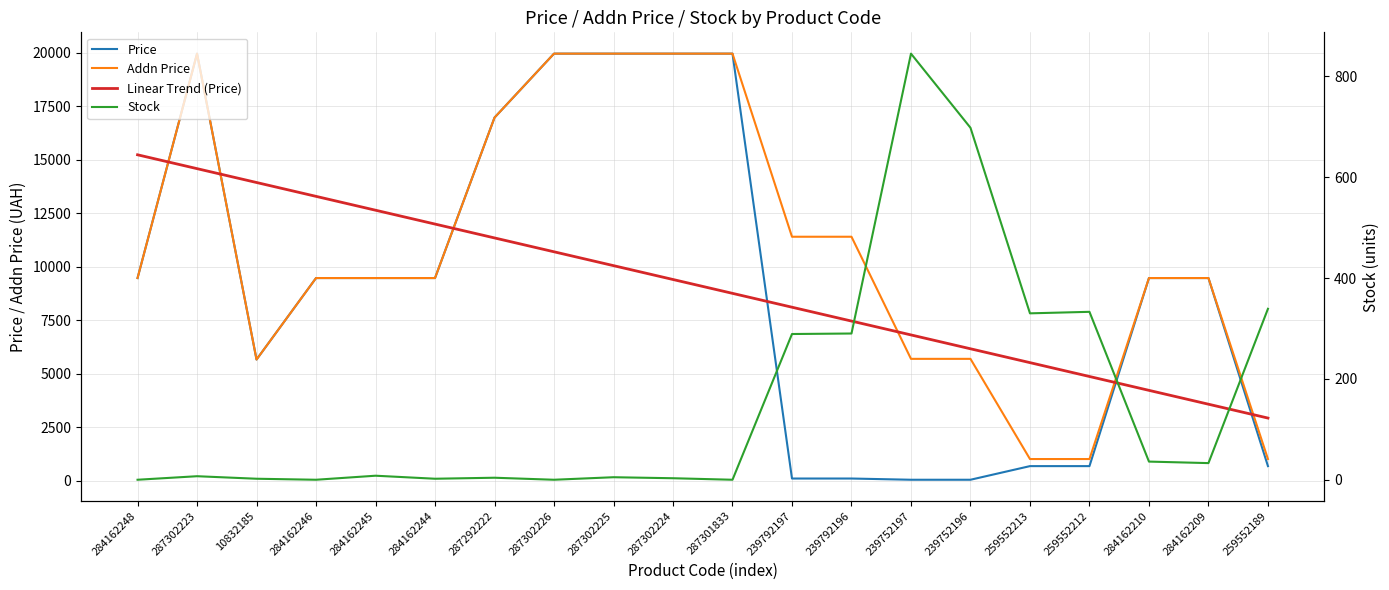

Rank the series at 284162248 from lowest to highest value.

Stock, Price, Addn Price, Linear Trend (Price)